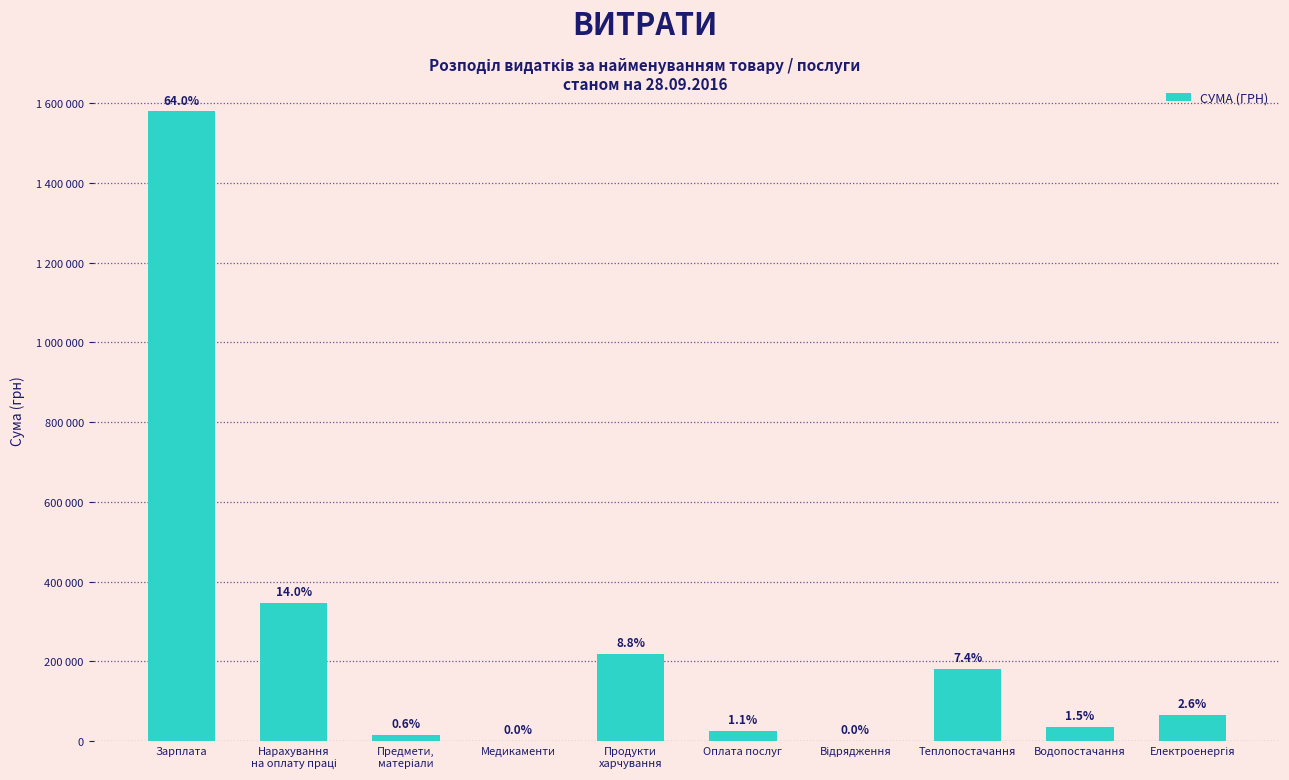

Reading left to right, extract all data points from this chart.

1578619.0	345453.6	14562.6	1092.7	217610.2	25969.4	697.2	181491.1	36222.9	65015.8